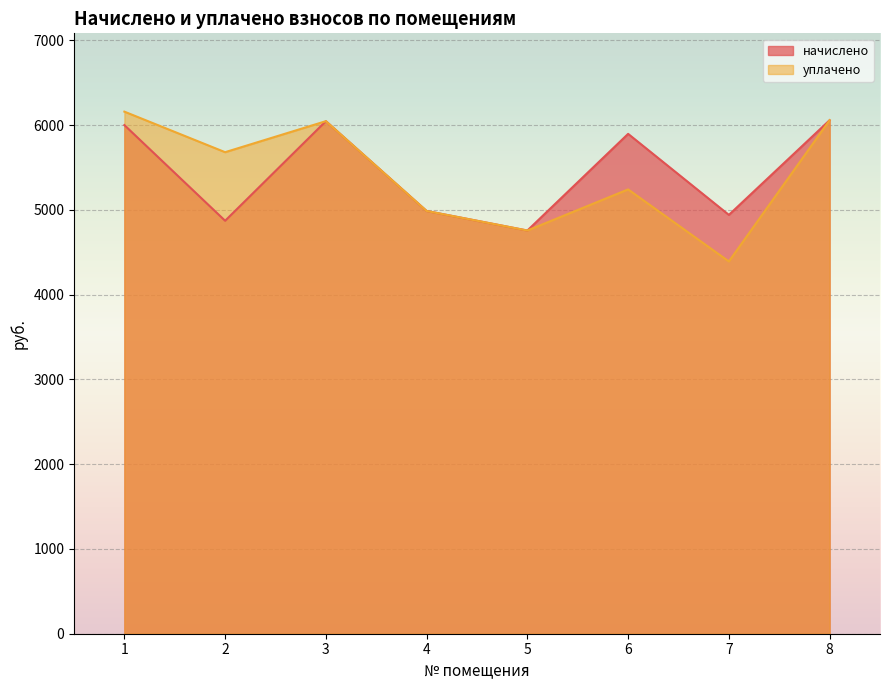

How many interior local peaks does the начислено series have?

2